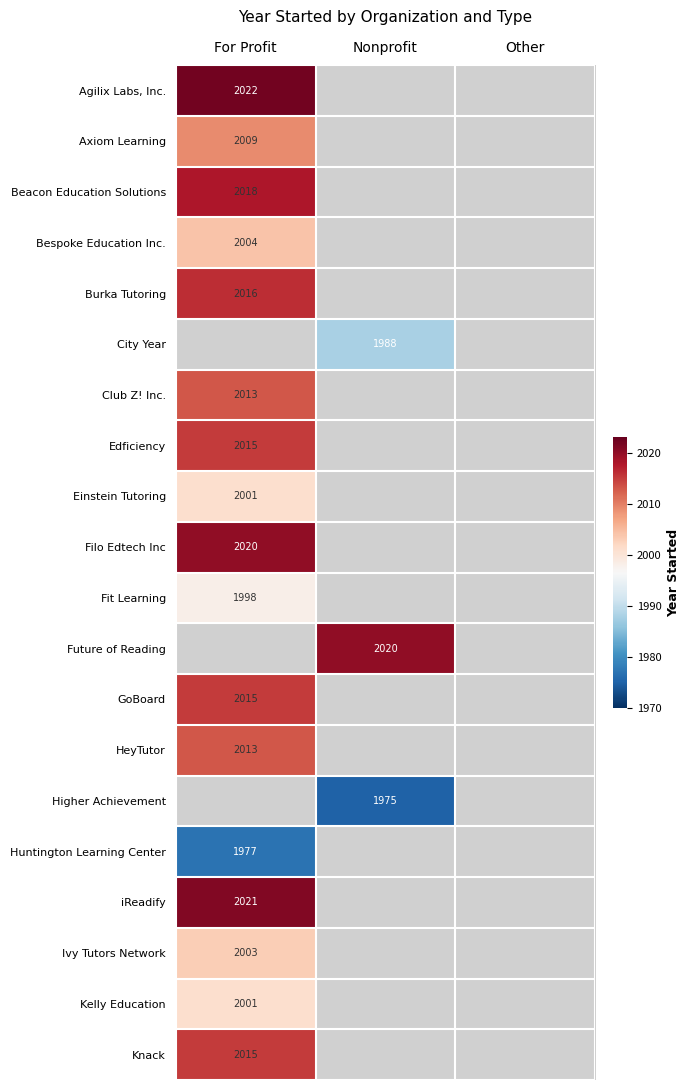

The Club Z! Inc. series shows 1050 at For Profit. True or false?

False